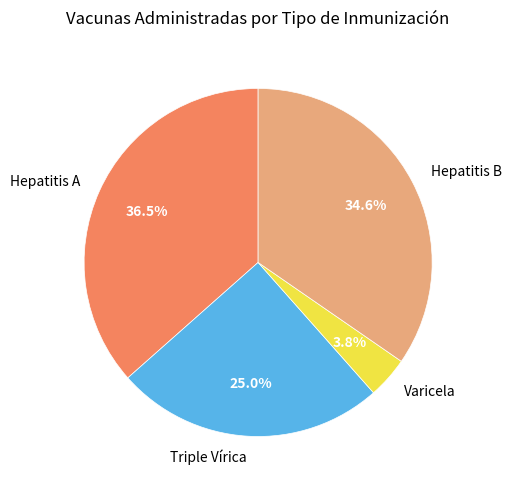

How many segments does this pie chart have?

4